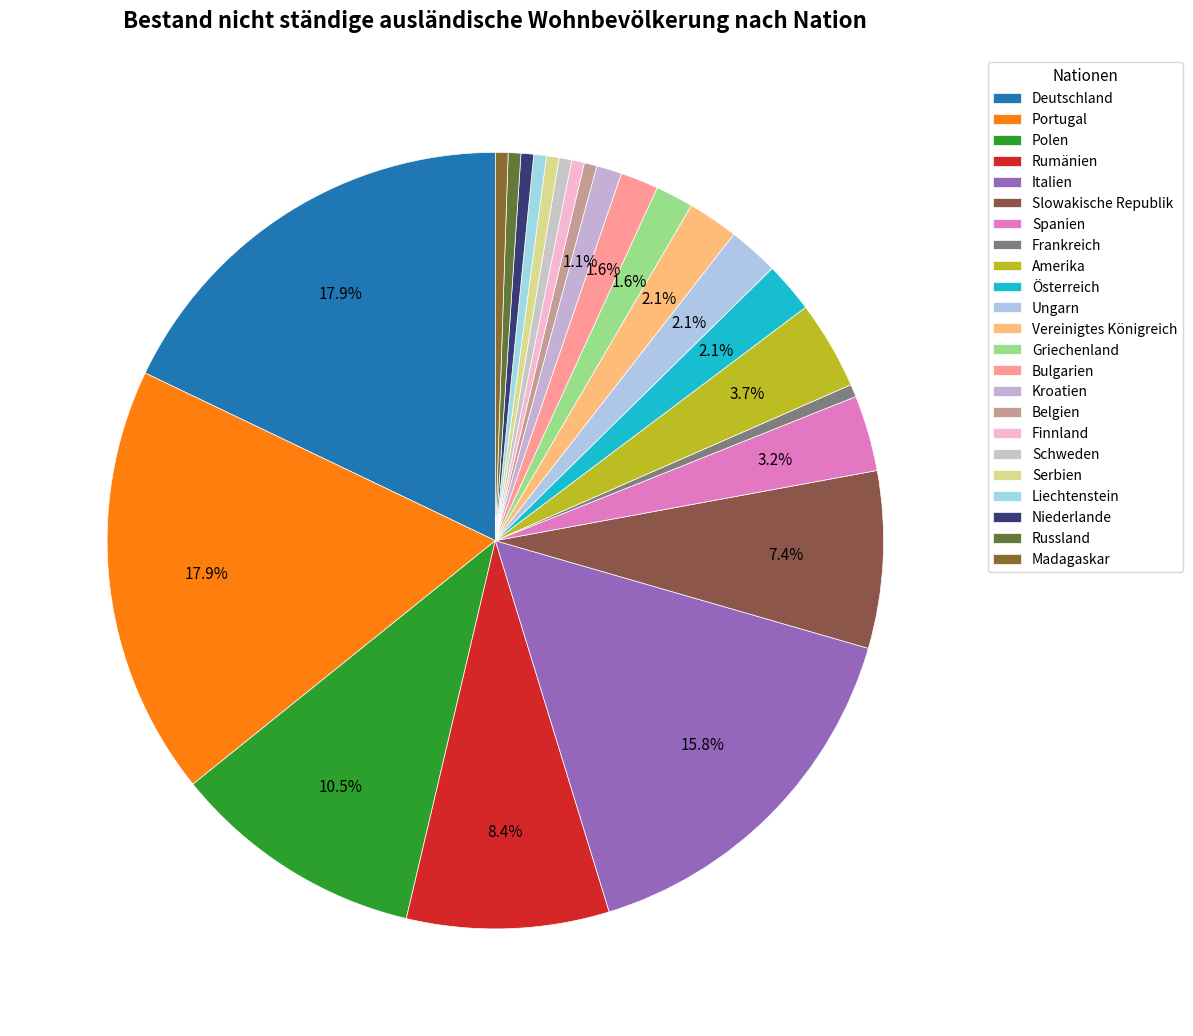

To the nearest percent, what percentage of the pie is Rumänien?

8%